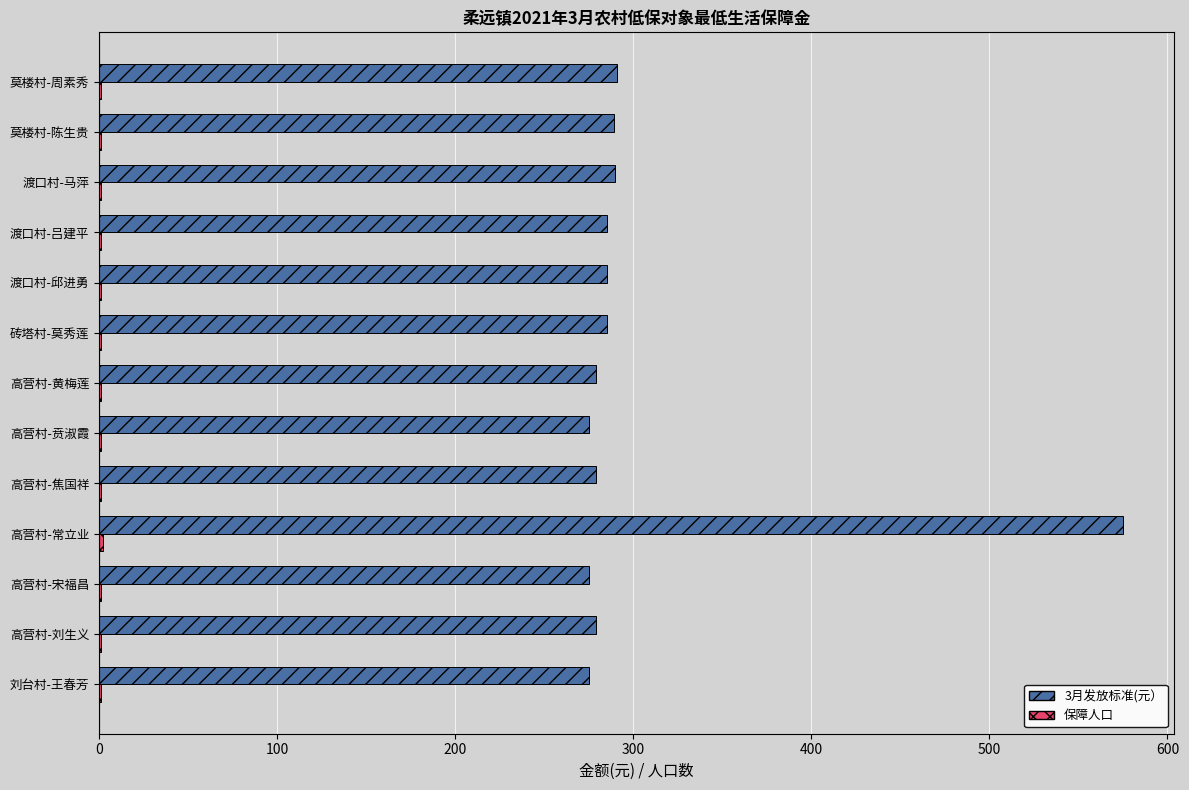

Is it true that 3月发放标准(元） equals 175 at 高营村-黄梅莲?

False